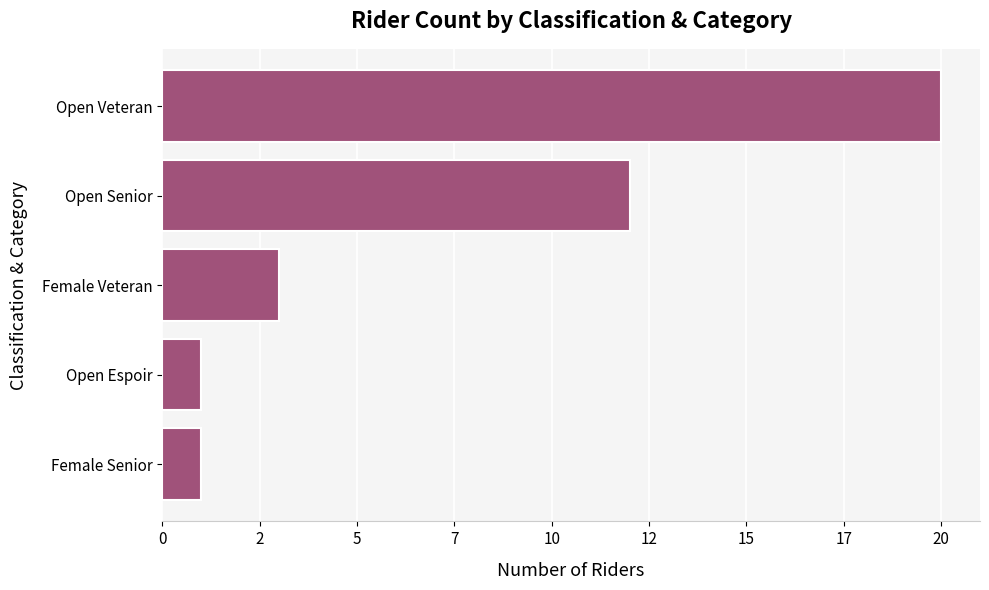

What is the smallest value displayed?

1